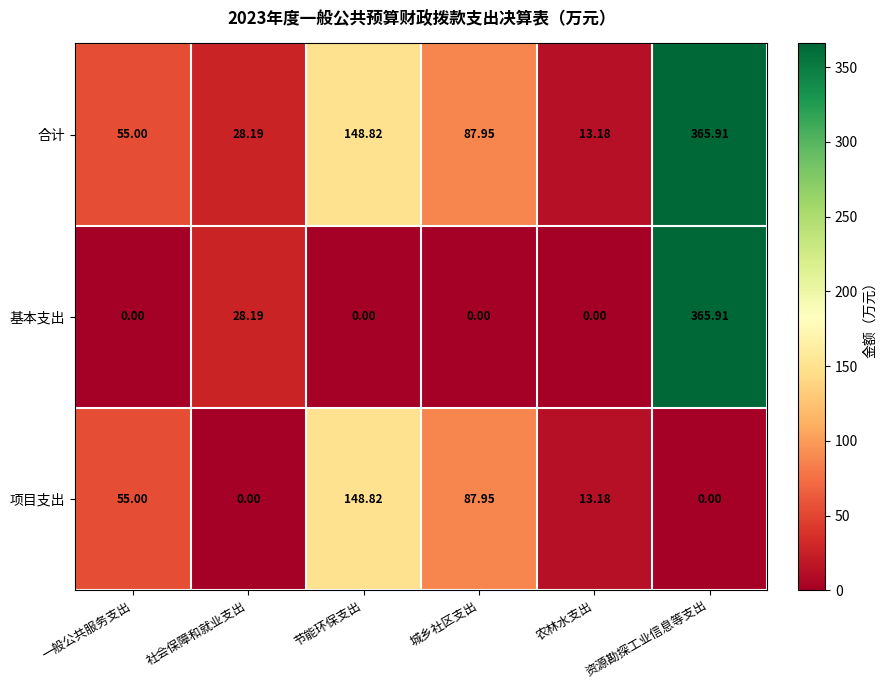

Which series has the largest total across all categories?

合计